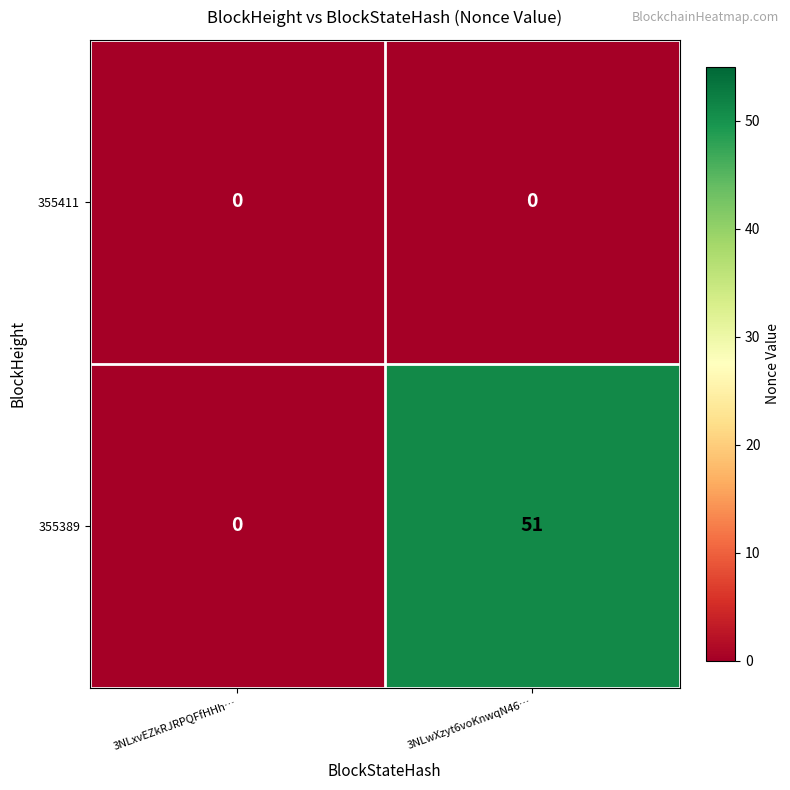

Reading left to right, list all the values displayed in this chart.

355411: 3NLxvEZkRJRPQFfHHh…=0	3NLwXzyt6voKnwqN46…=0
355389: 3NLxvEZkRJRPQFfHHh…=0	3NLwXzyt6voKnwqN46…=51